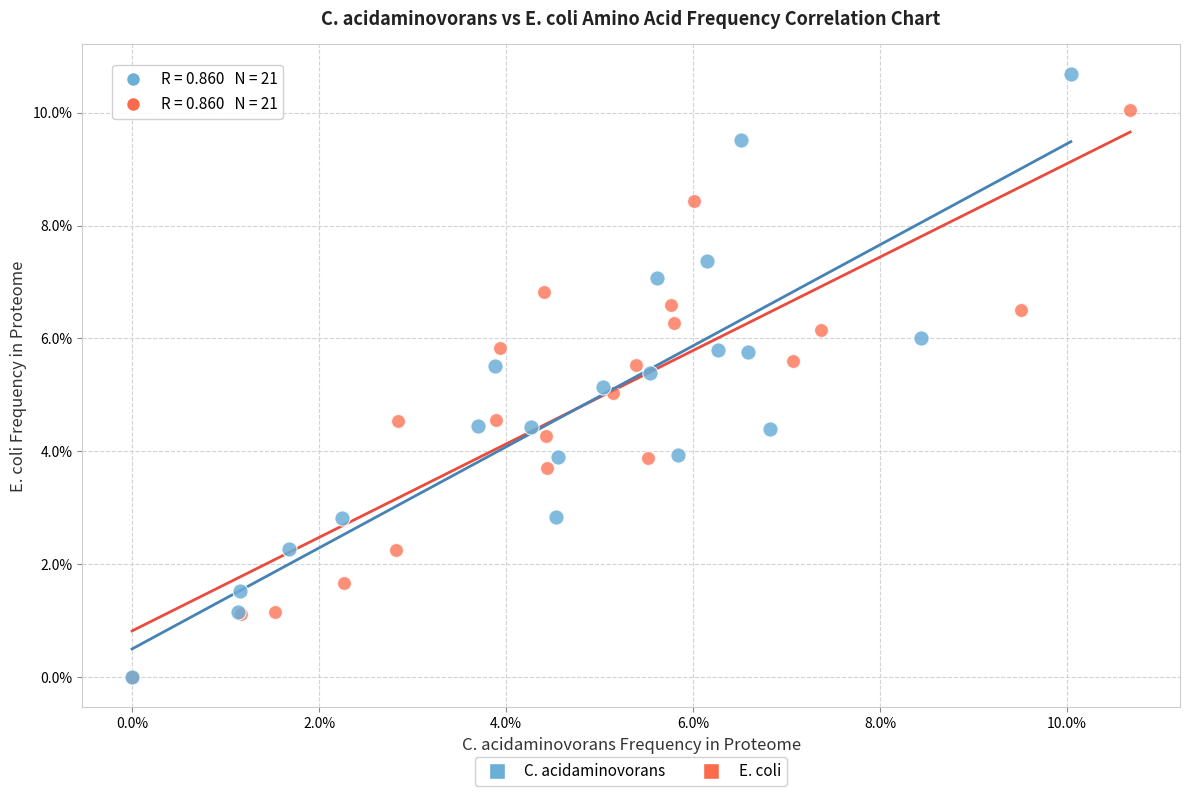

What are all the series names shown in the legend?

C. acidaminovorans, E. coli